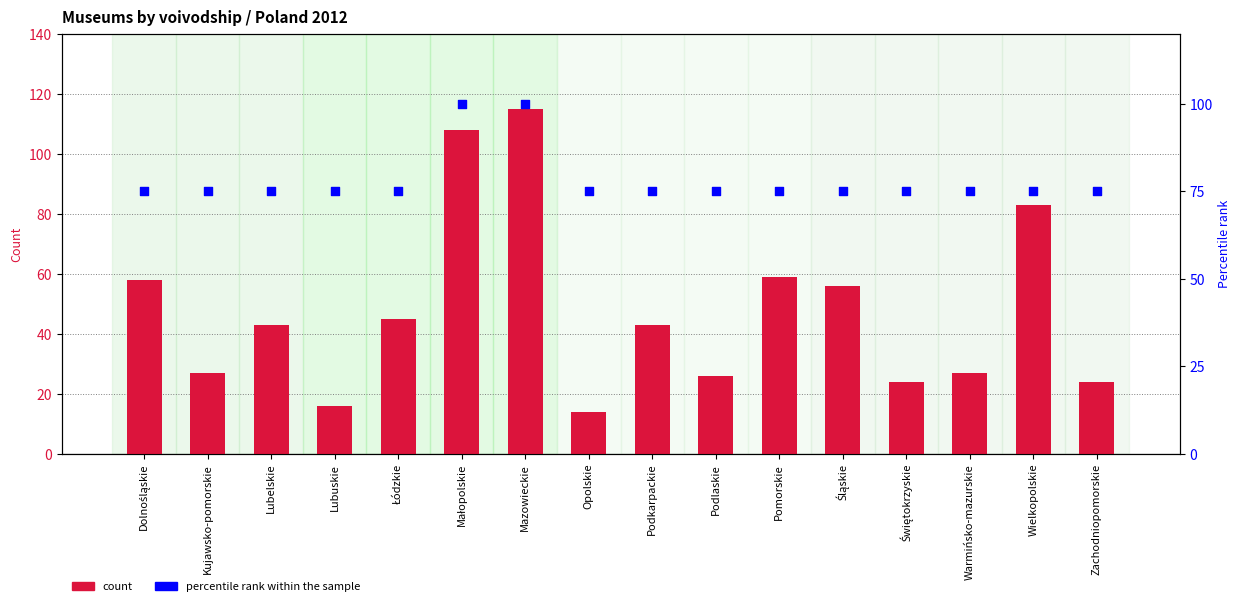

Which series has the largest total across all categories?

percentile rank within the sample